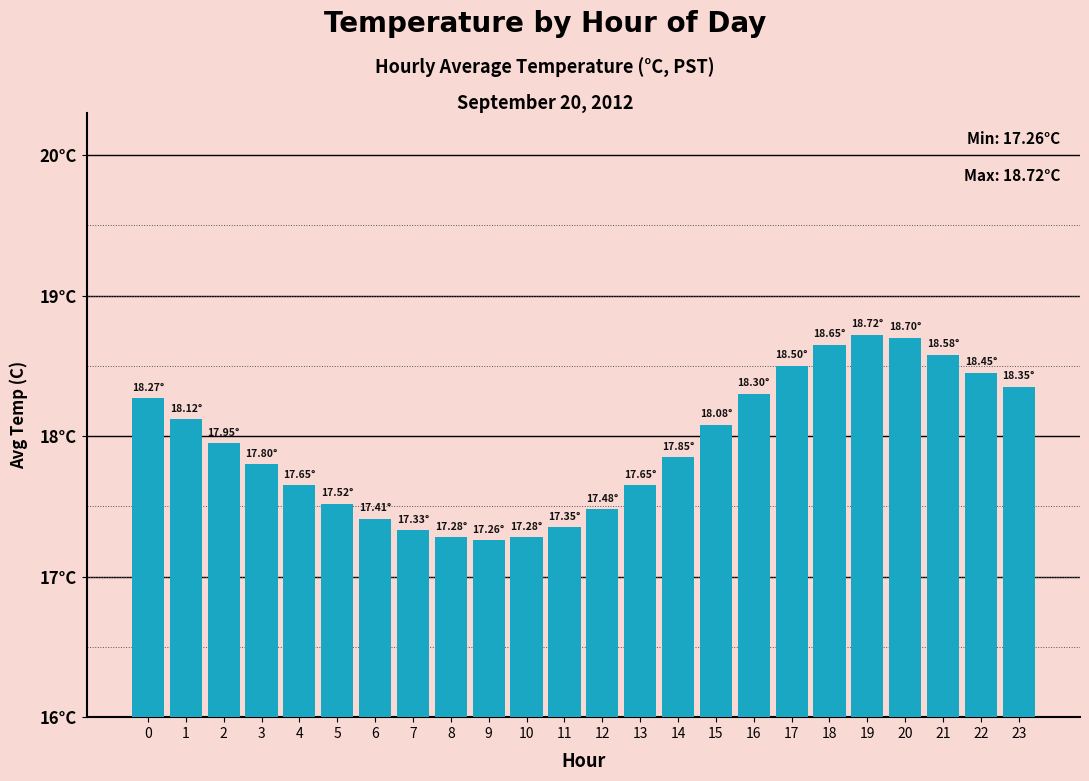

What is the sum of the values at 21 and 15?

36.7